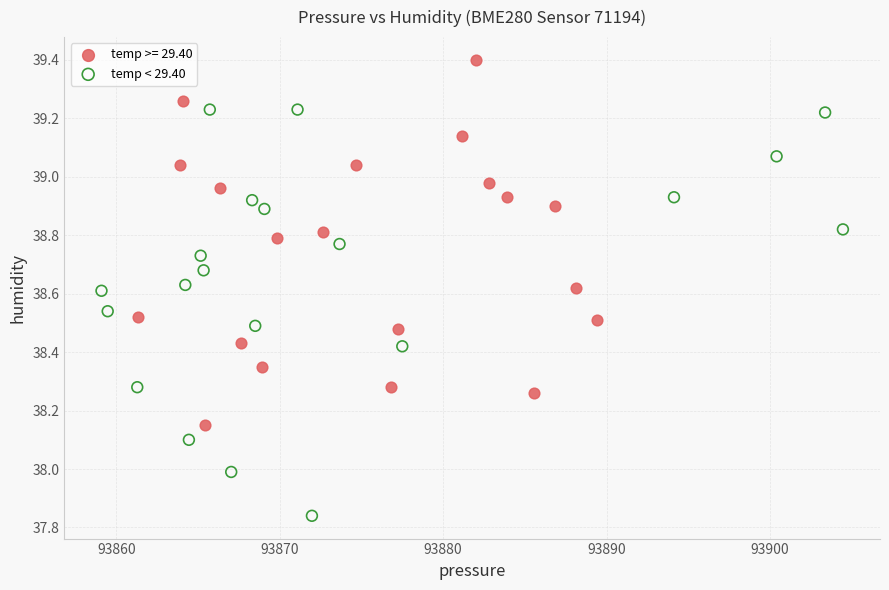

Which series reaches the minimum Y coordinate?

temp < 29.40